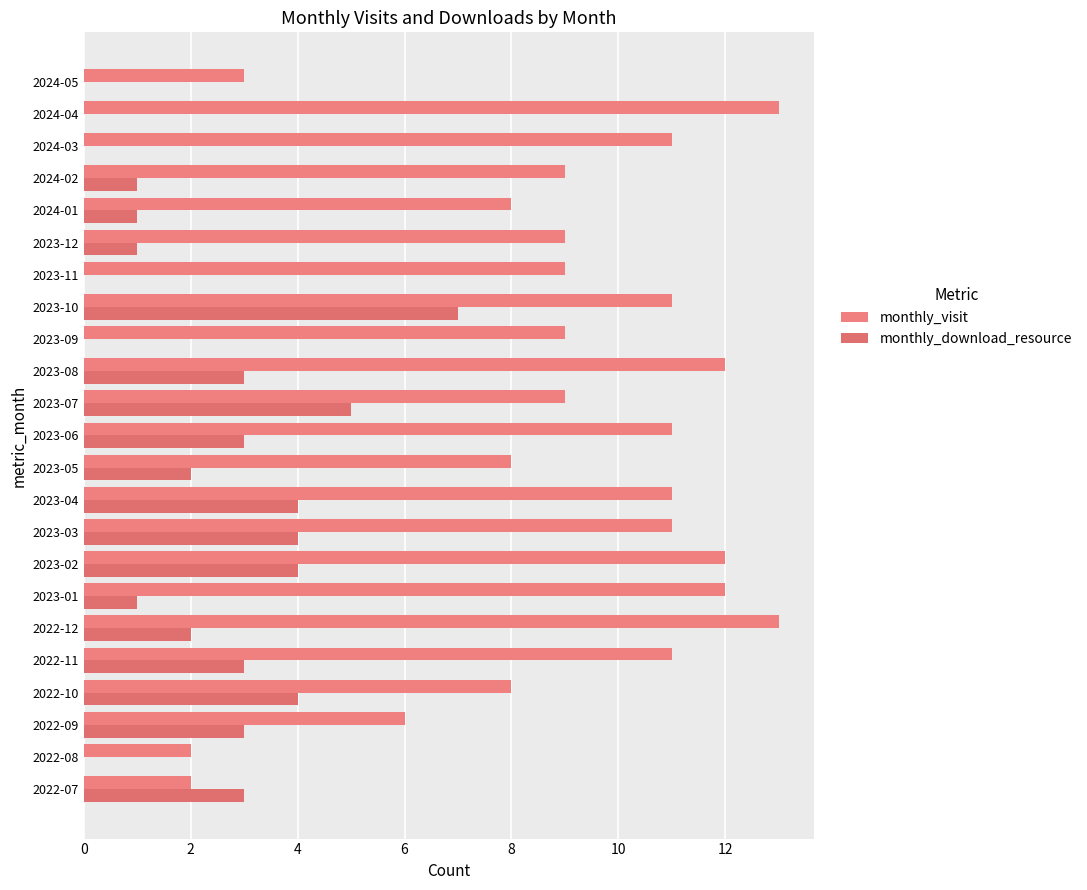

How many series are shown in this chart?

2